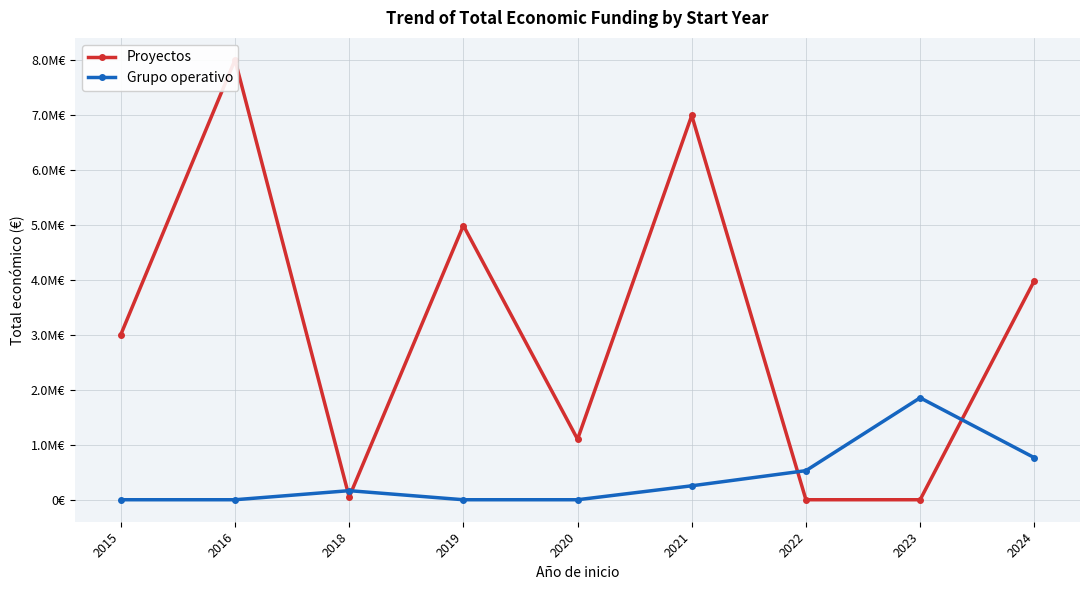

Is it true that Grupo operativo equals 0 at 2019?

True